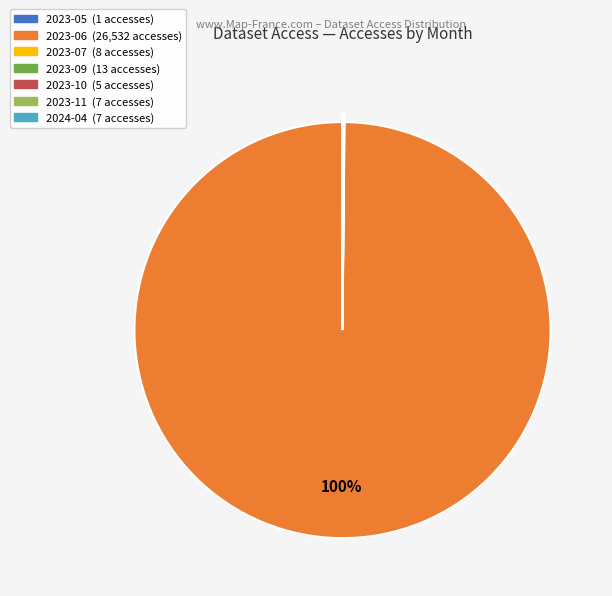

Does 2023-06 represent more than half of the total?

Yes